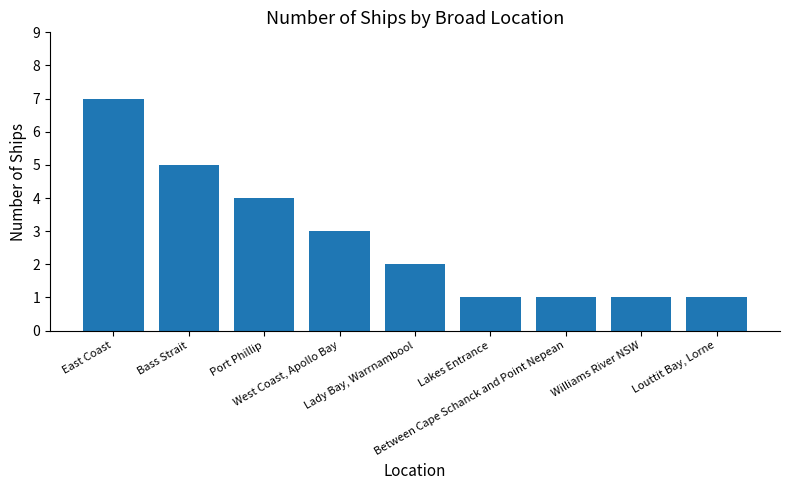

How many values are below 2?

4